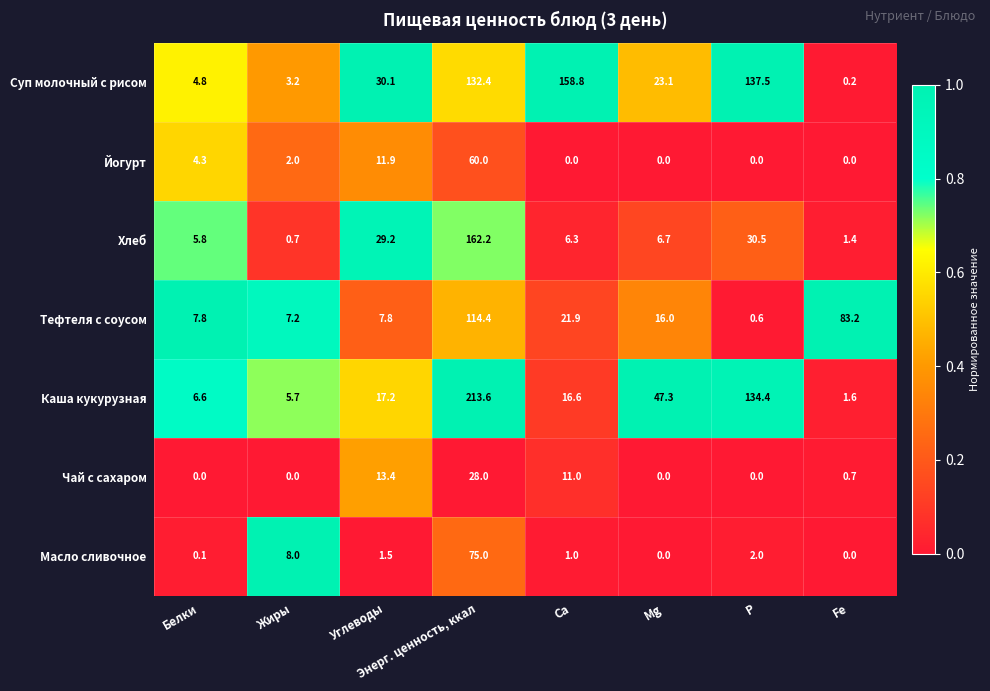

The value of Суп молочный с рисом at Mg is 23.1. True or false?

True